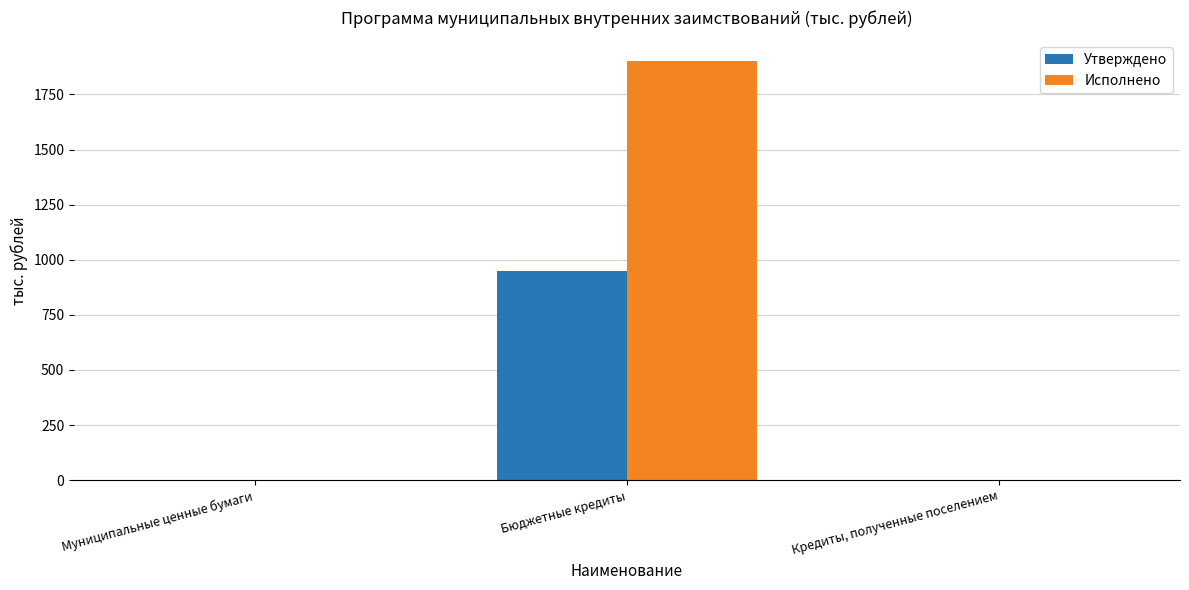

Which category has the highest value in the Утверждено series?

Бюджетные кредиты